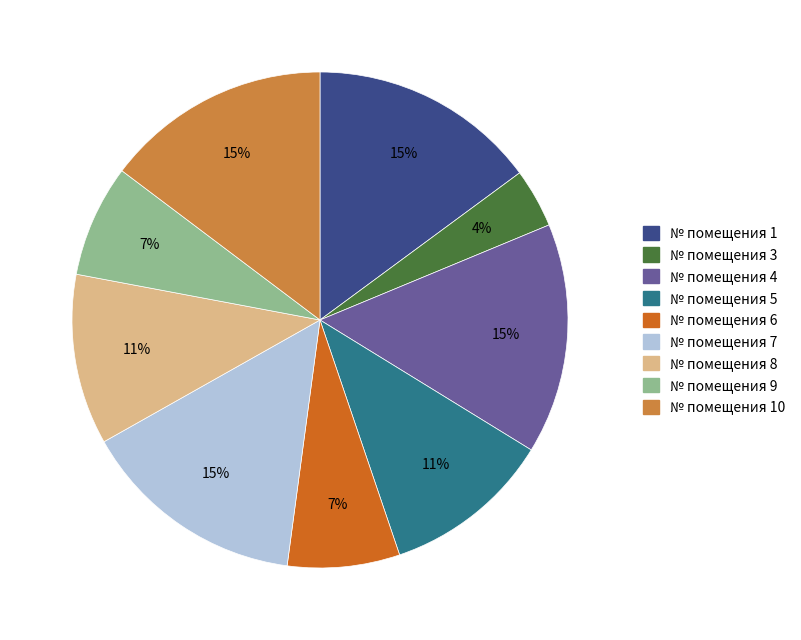

To the nearest percent, what is the average slice percentage?

11%